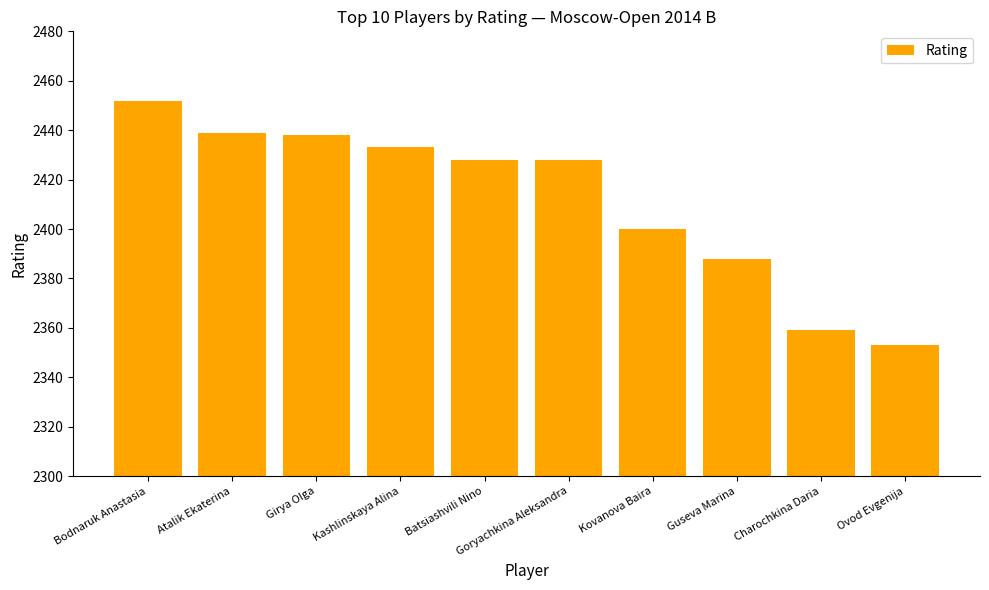

What is the difference between the values at Kovanova Baira and Girya Olga?

38